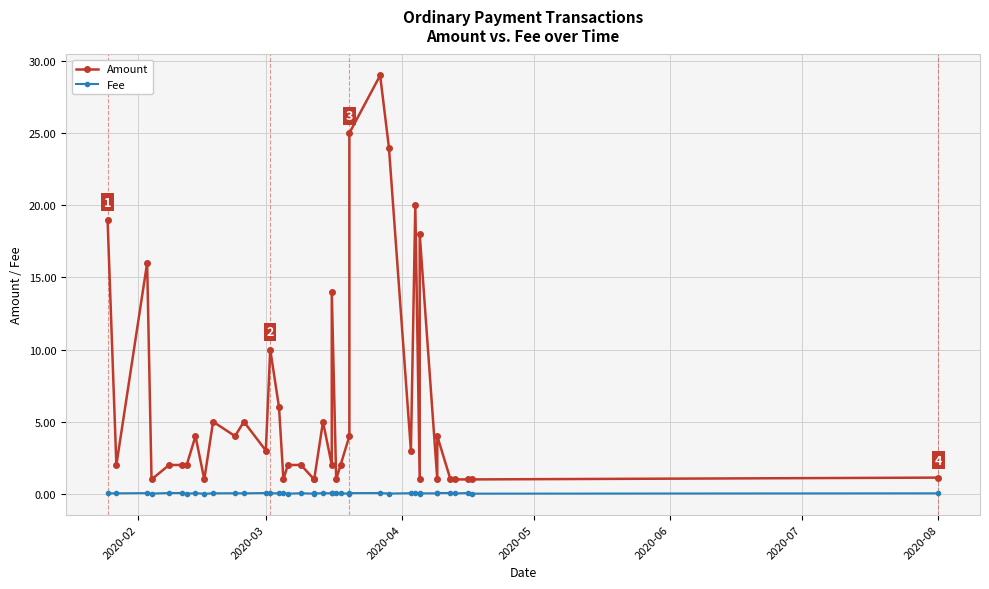

Is the value of Fee at 39 greater than the value of Amount at 15?

No